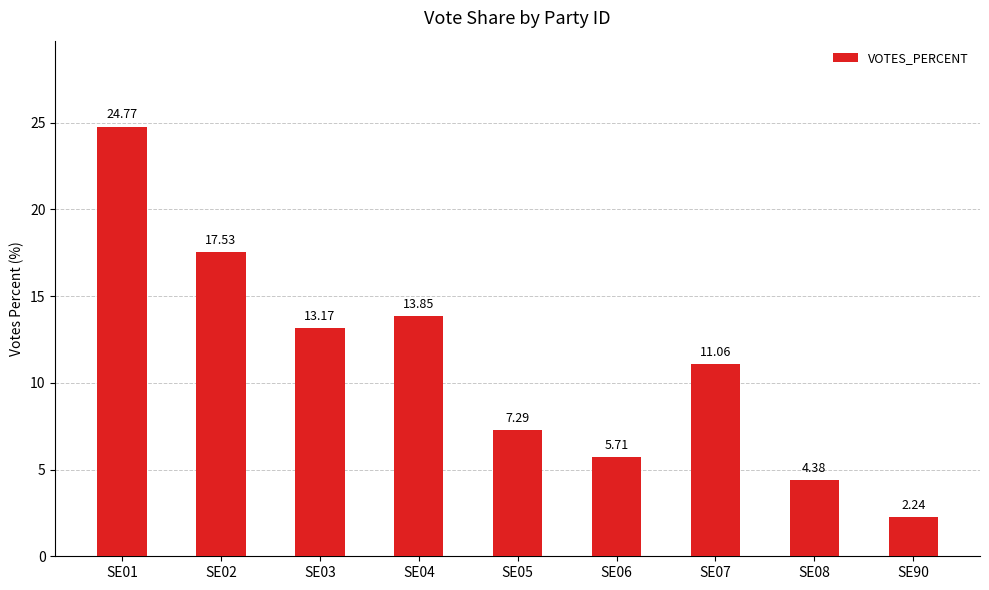

At which label is the value closest to 13?

SE03